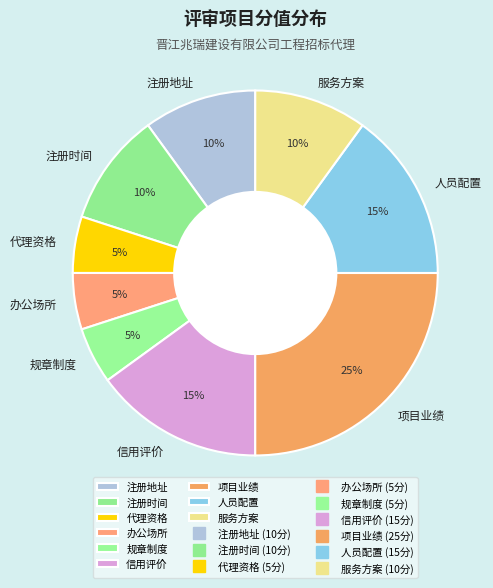

Which category has the biggest portion of the pie?

项目业绩